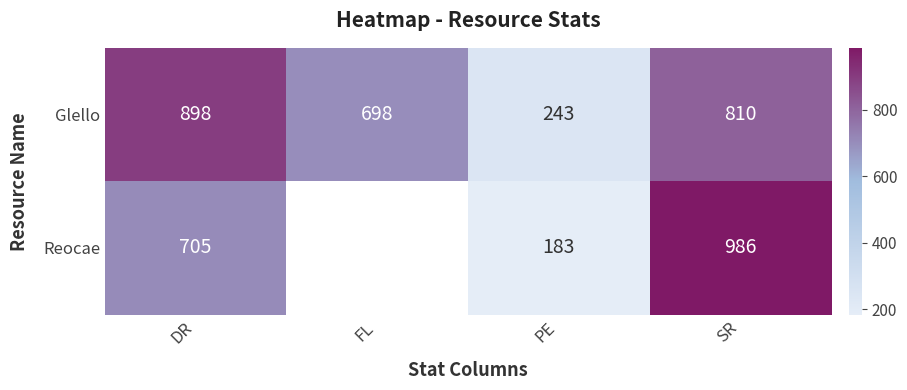

Count the number of categories in the chart.

4